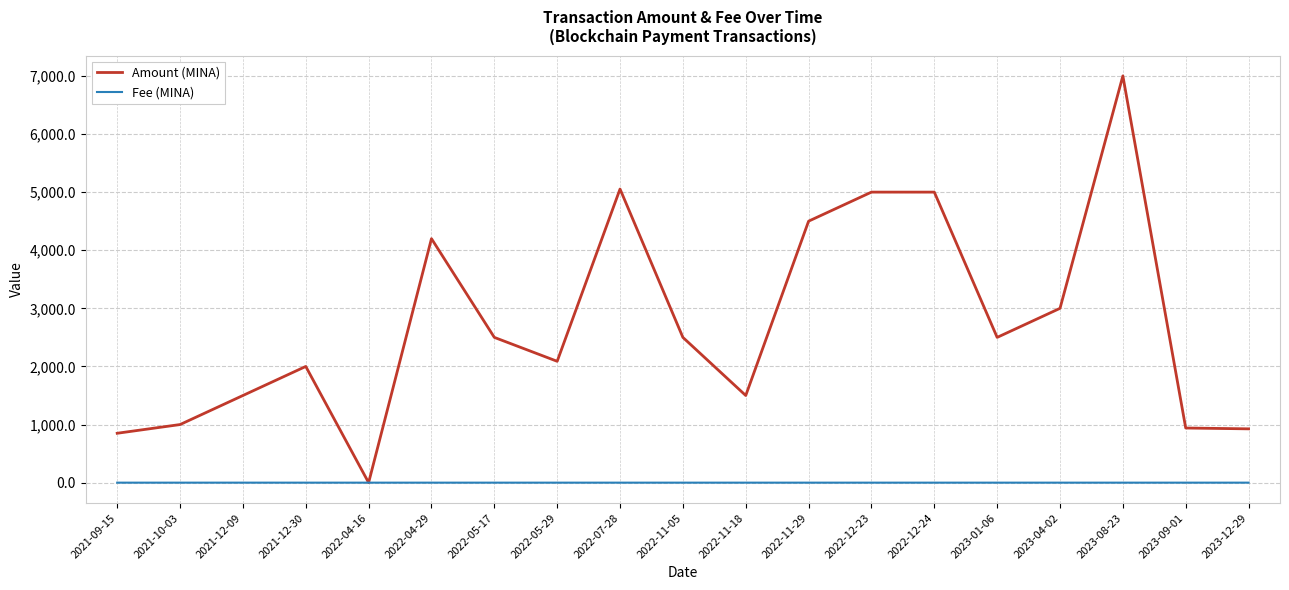

How many lines are shown in the chart?

2